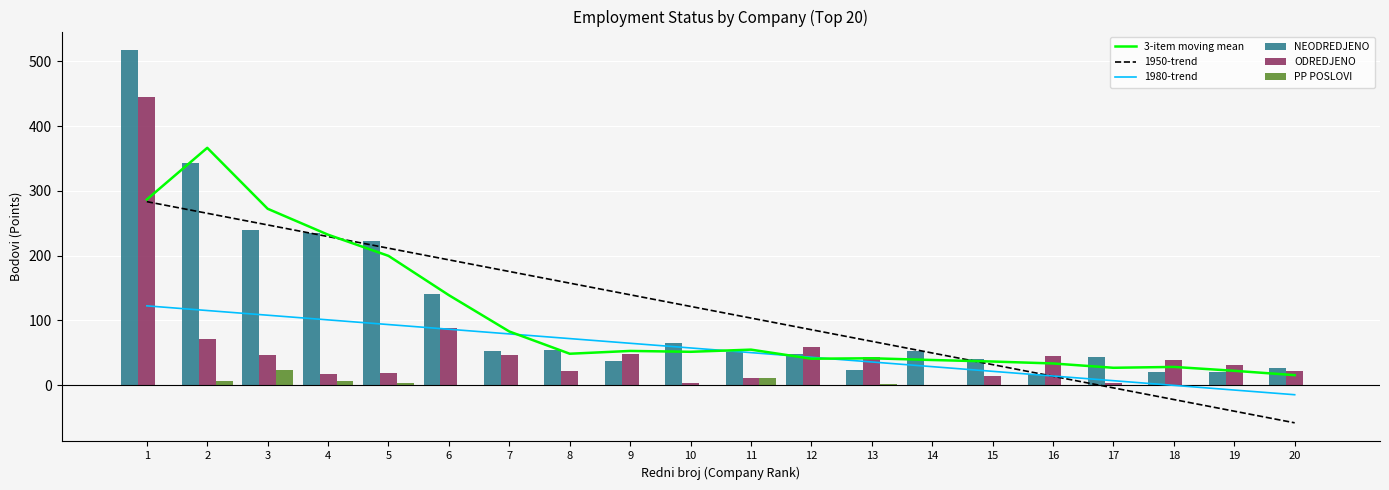

Are the bars horizontal?

No